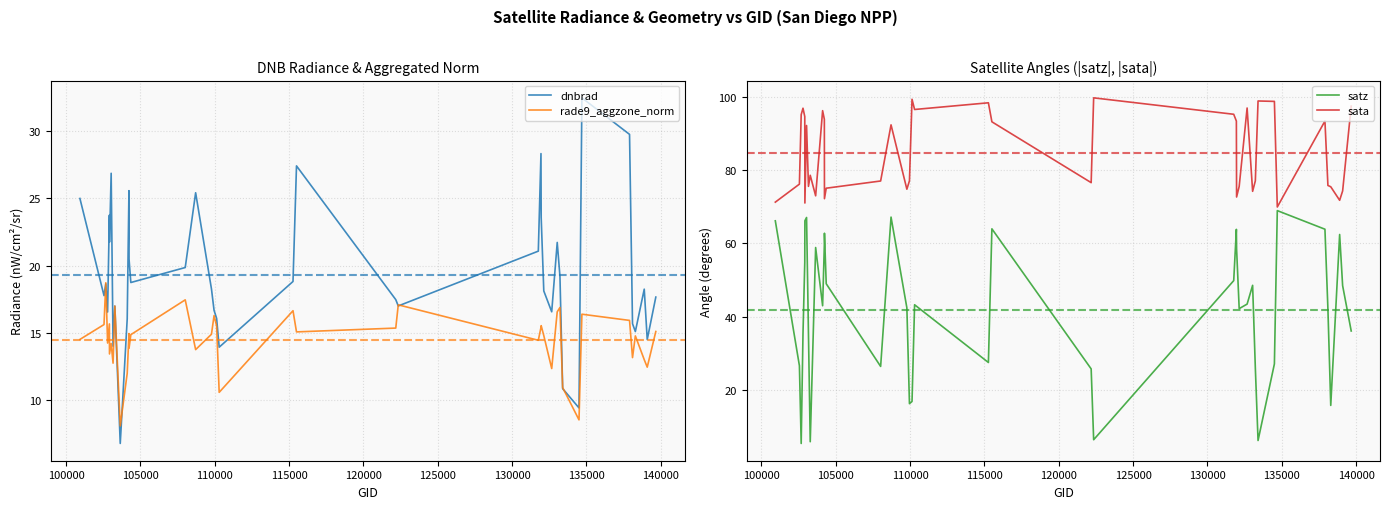

What is the maximum value for satz?

69.0